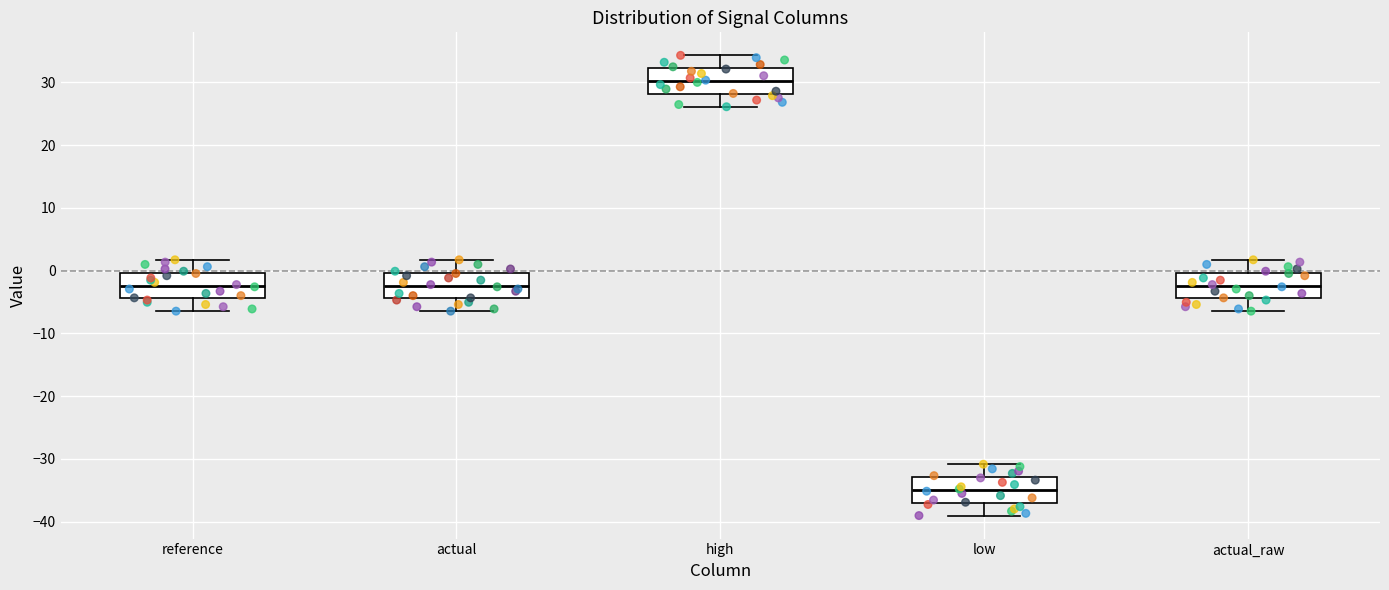

Reading left to right, read every box against the y-axis: the position of its median line, the range the box covers, and the ends of its whiskers. The values are not printed on the chart, so give them approximately, as read against the axis.

reference: median -2, box -4 to 0, whiskers -6 to 2
actual: median -2, box -4 to 0, whiskers -6 to 2
high: median 30, box 28 to 32, whiskers 26 to 34
low: median -35, box -37 to -33, whiskers -39 to -31
actual_raw: median -2, box -4 to 0, whiskers -6 to 2